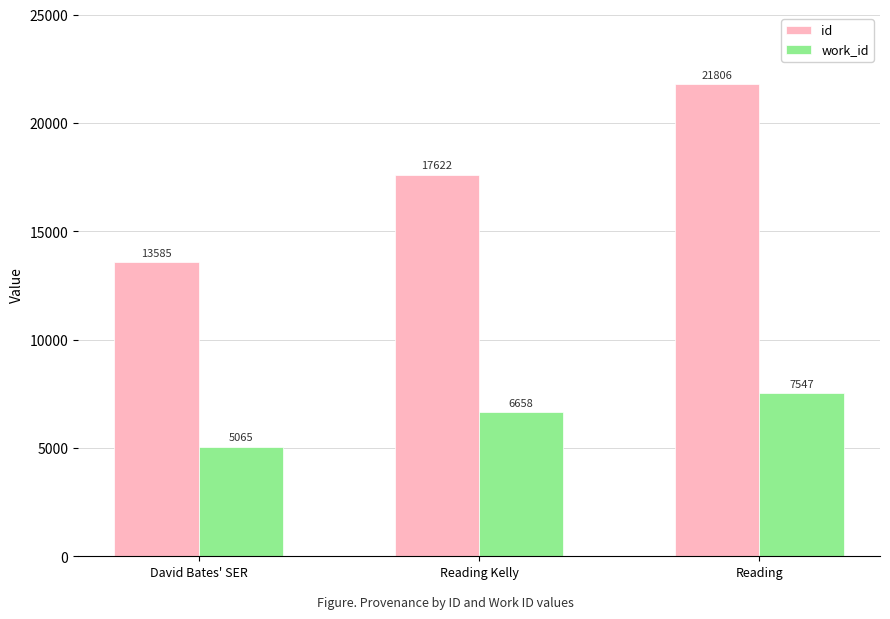

How many groups of bars are there?

3